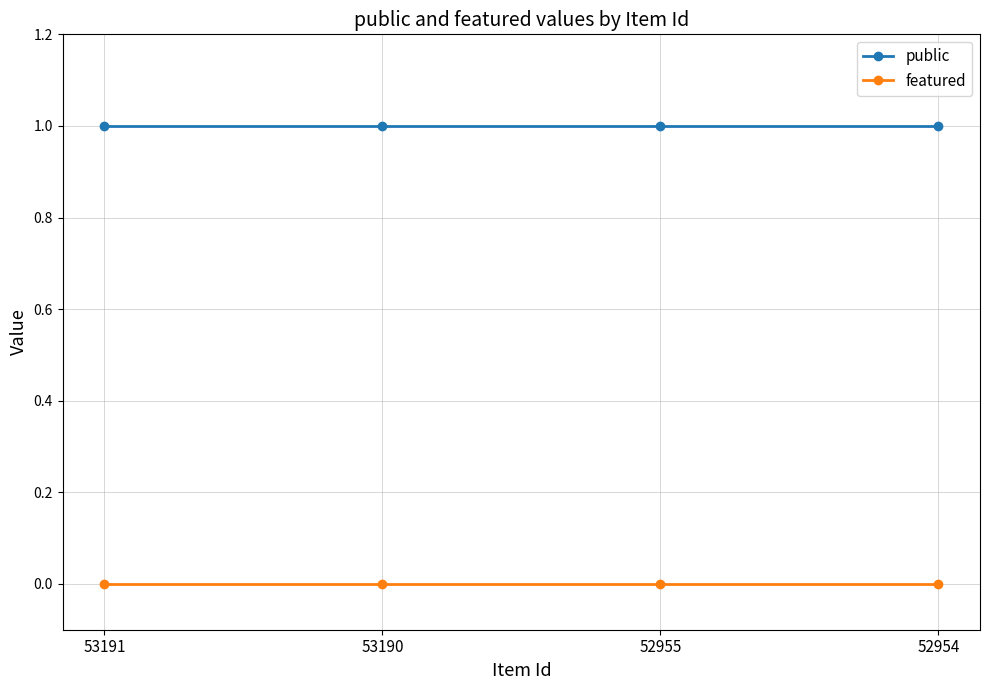

True or false: public and featured intersect in this chart.

False